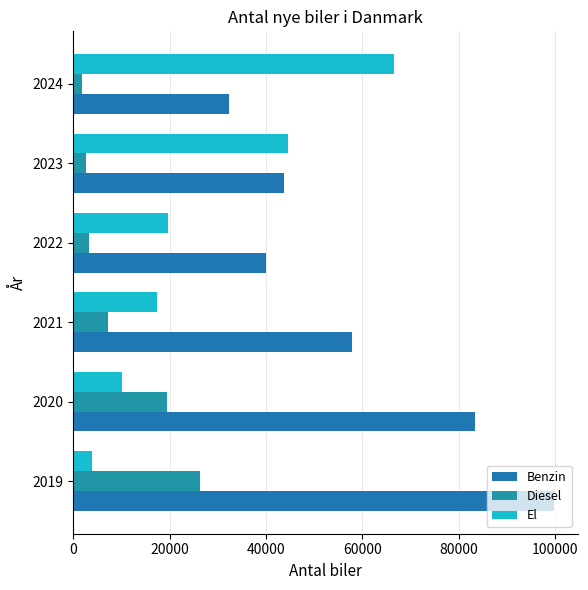

How many values in the Diesel series are below 7124?

3